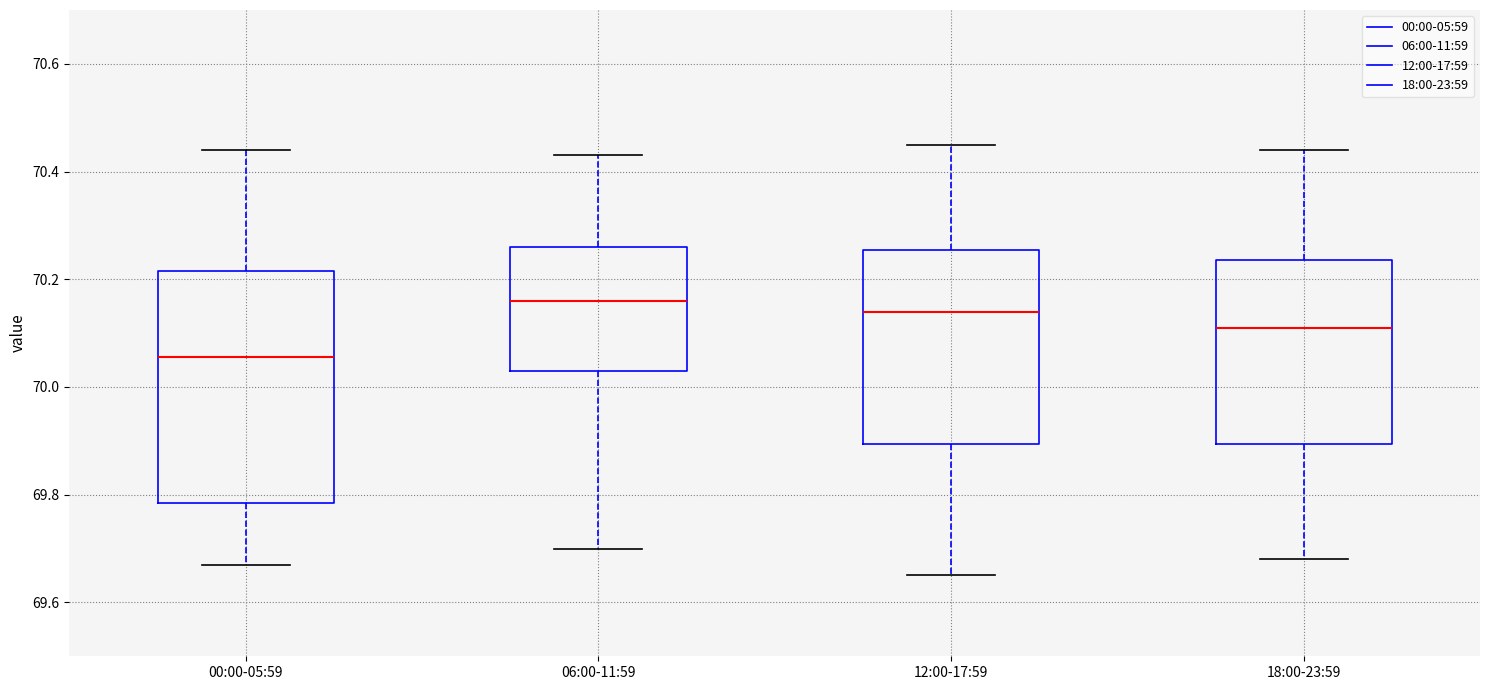

Where is the lower edge of the box for 00:00-05:59 on the y-axis? The values are not printed on the chart, so give them approximately, as read against the axis.

69.78